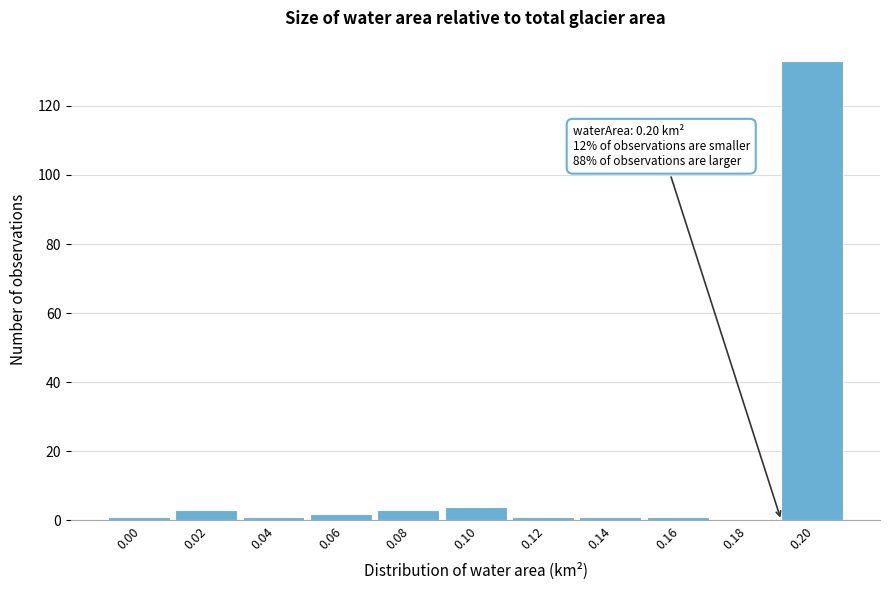

Reading left to right, list all the values displayed in this chart.

0.00=1	0.02=3	0.04=1	0.06=2	0.08=3	0.10=4	0.12=1	0.14=1	0.16=1	0.18=0	0.20=133